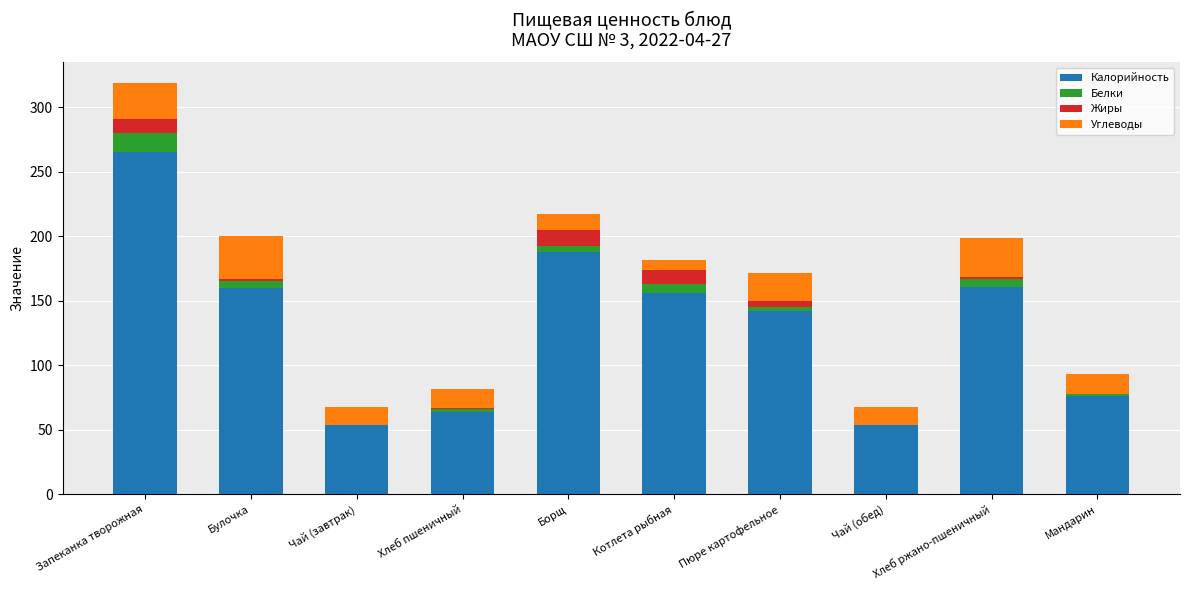

What is the total value across all series at Запеканка творожная?

318.6